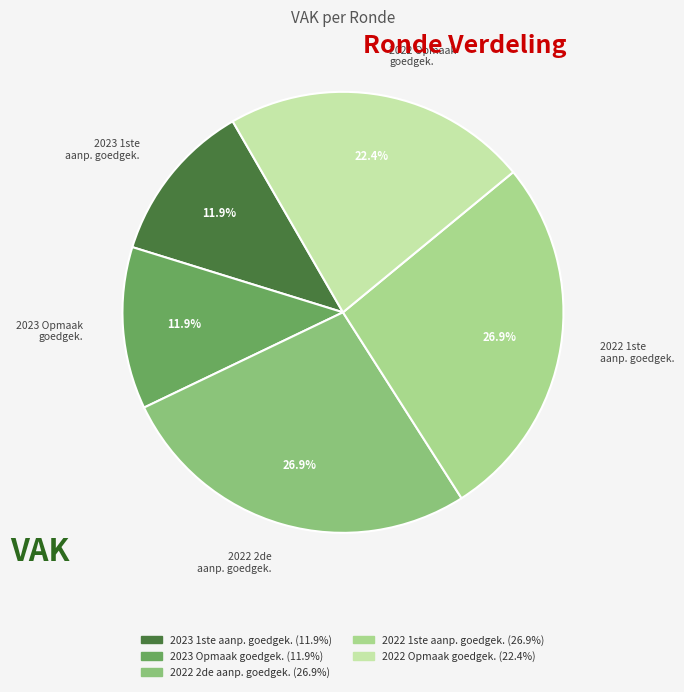

Does any single category account for the majority?

No